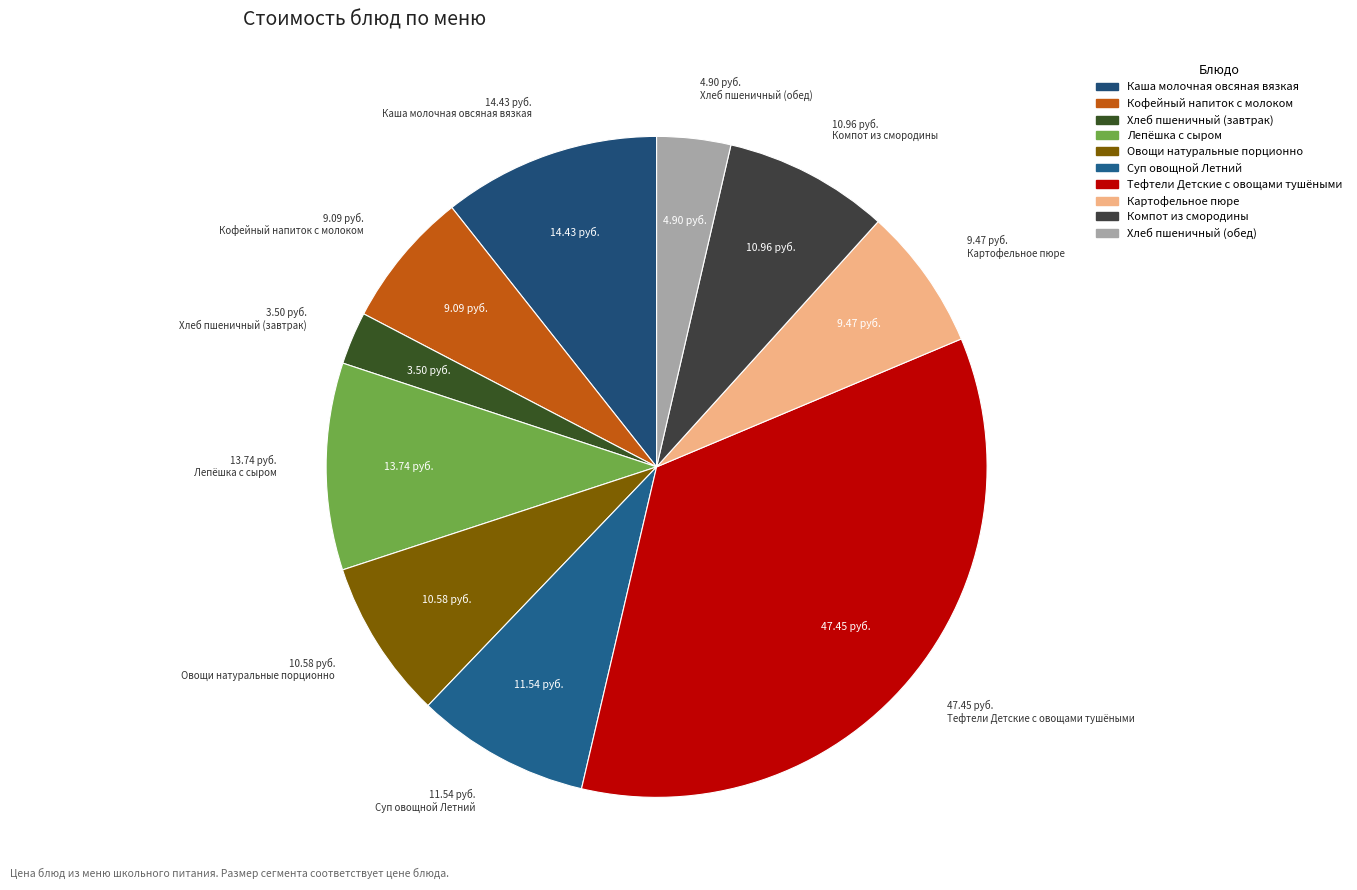

Which category has the biggest portion of the pie?

Тефтели Детские с овощами тушёными